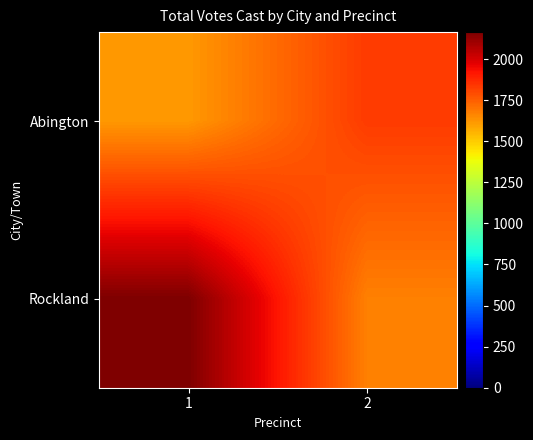

List the series in order of their overall mean, highest first.

Rockland, Abington